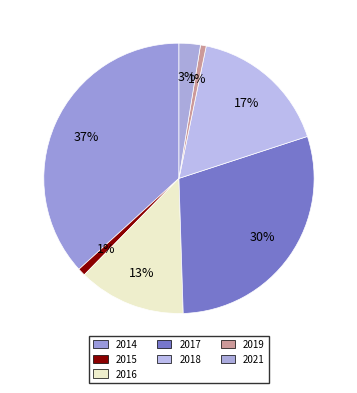

Combined, do 2016 and 2018 account for over 50%?

No